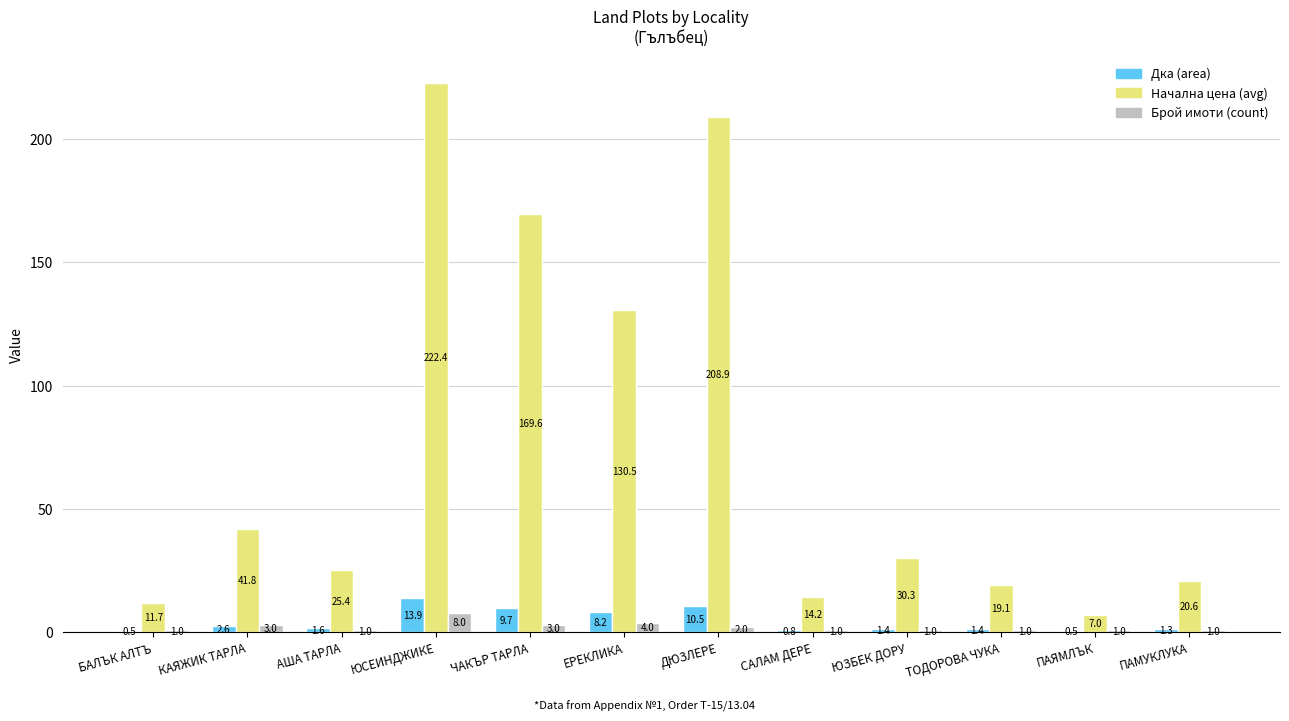

Reading right to left, list all the values displayed in this chart.

Дка (area): 1.3	0.5	1.4	1.4	0.8	10.5	8.2	9.7	13.9	1.6	2.6	0.5
Начална цена (avg): 20.6	7.0	19.1	30.3	14.2	208.9	130.5	169.6	222.4	25.4	41.8	11.7
Брой имоти (count): 1.0	1.0	1.0	1.0	1.0	2.0	4.0	3.0	8.0	1.0	3.0	1.0